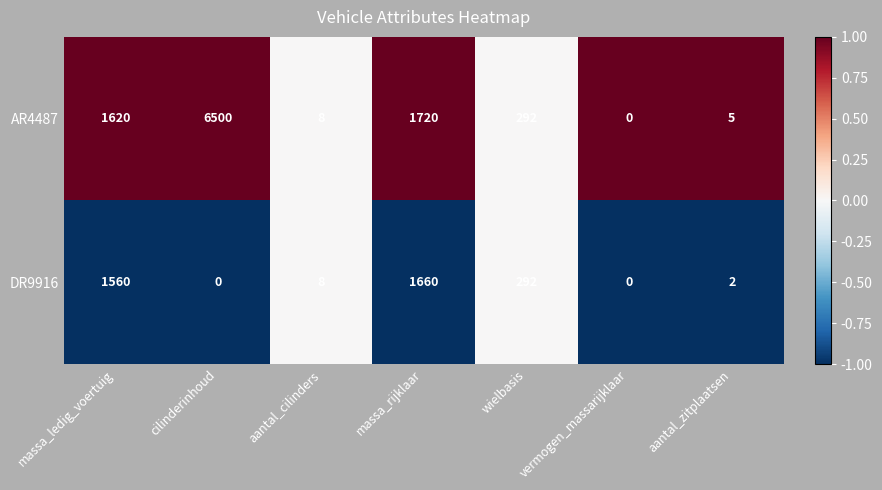

List the series in order of their overall mean, highest first.

AR4487, DR9916